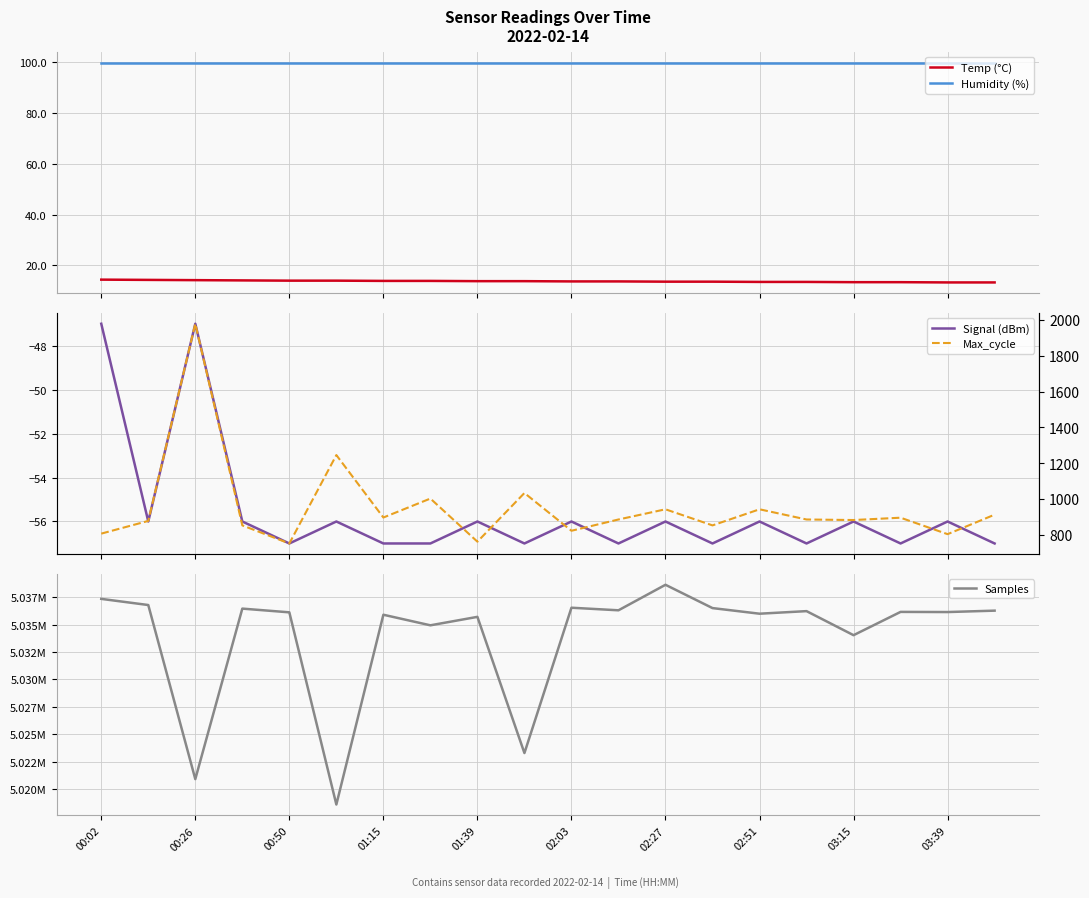

True or false: Humidity (%) and Temp (°C) cross at least once.

False